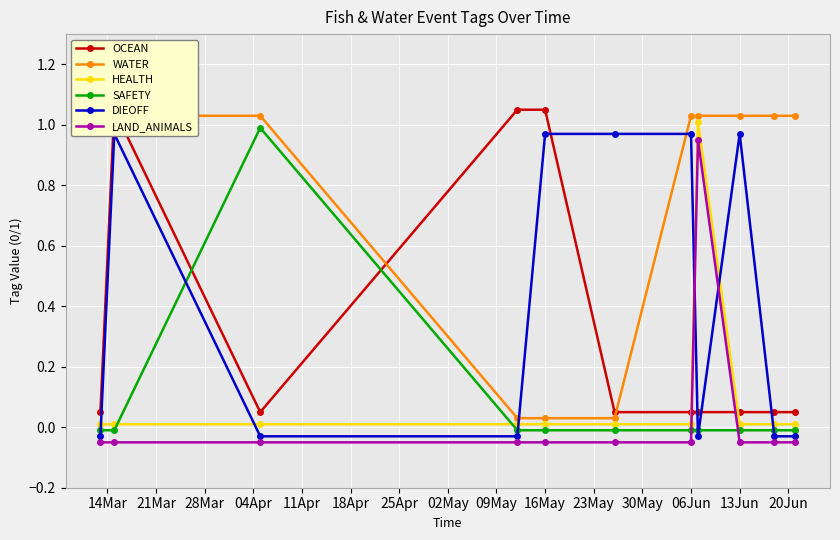

How many data points in DIEOFF are above 0?

5